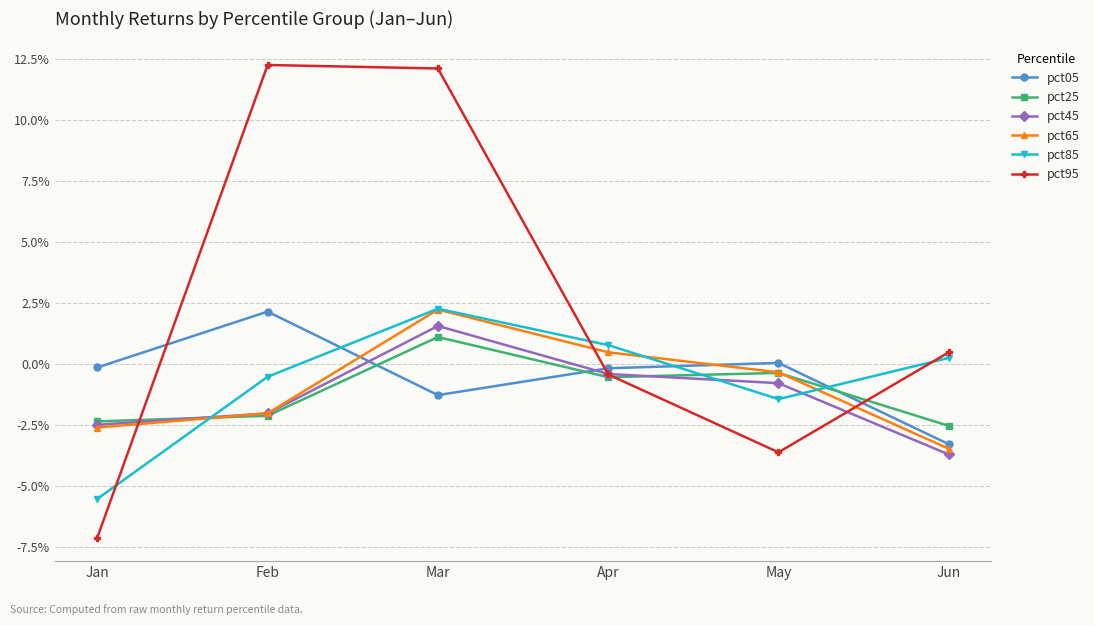

Does the chart have visible grid lines?

Yes